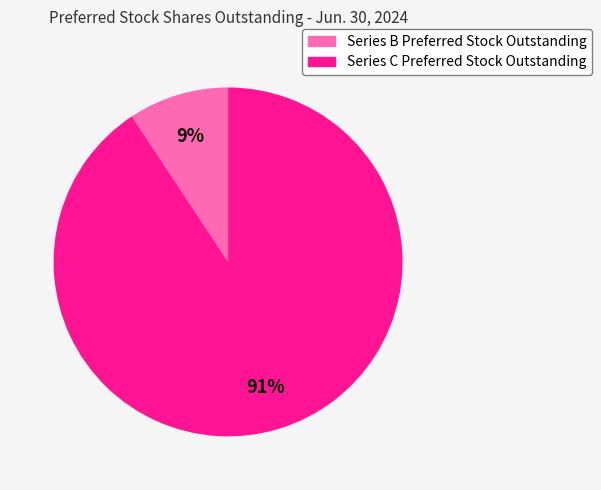

To the nearest percent, what is the combined percentage of Series C Preferred Stock Outstanding and Series B Preferred Stock Outstanding?

100%